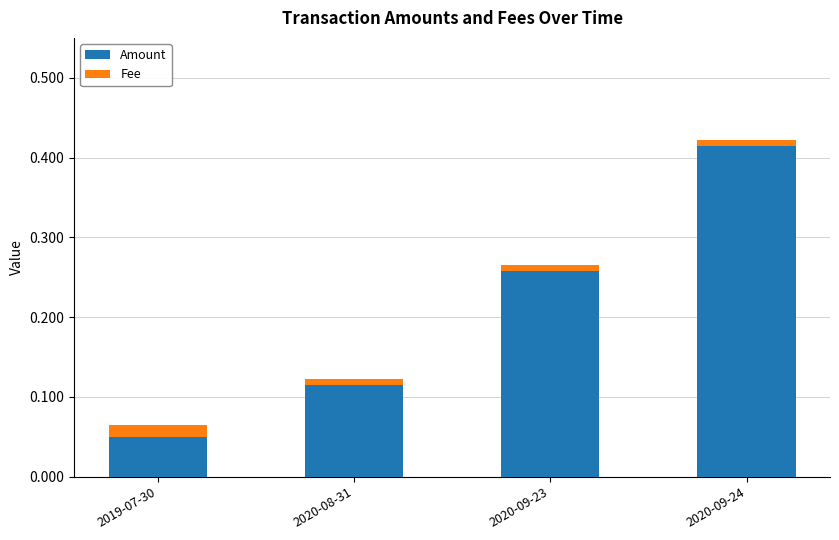

What is the sum of all Amount values?

0.8